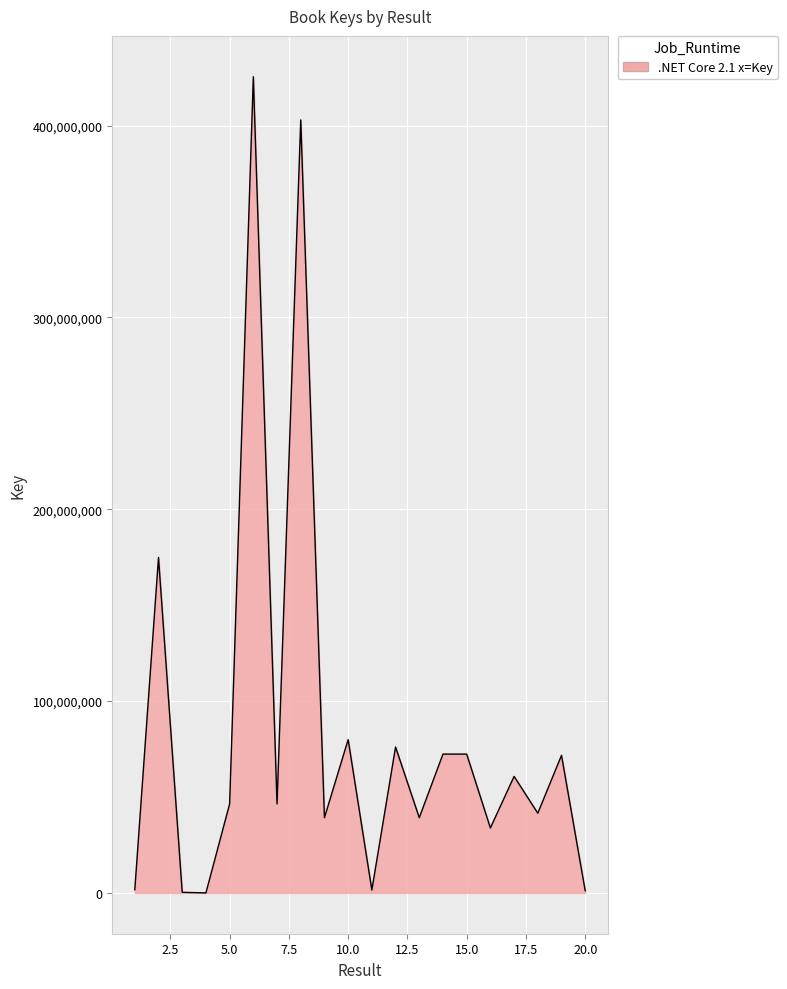

What is the greatest value displayed?

425523556